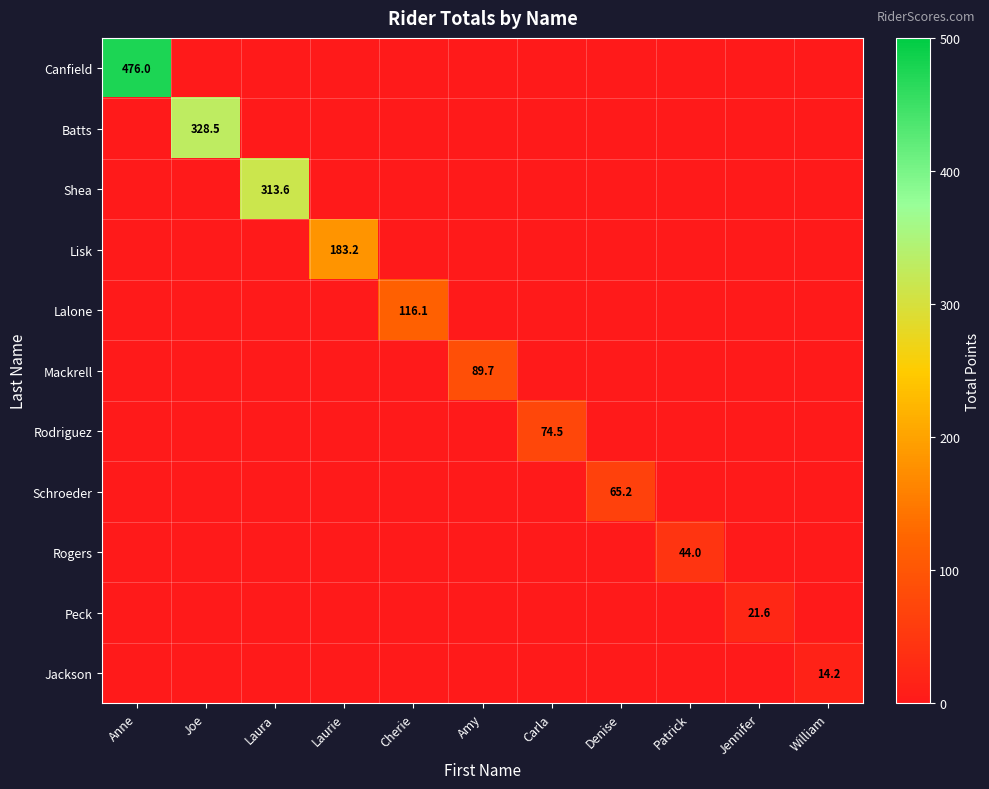

What is the average value of the Shea series?

28.5